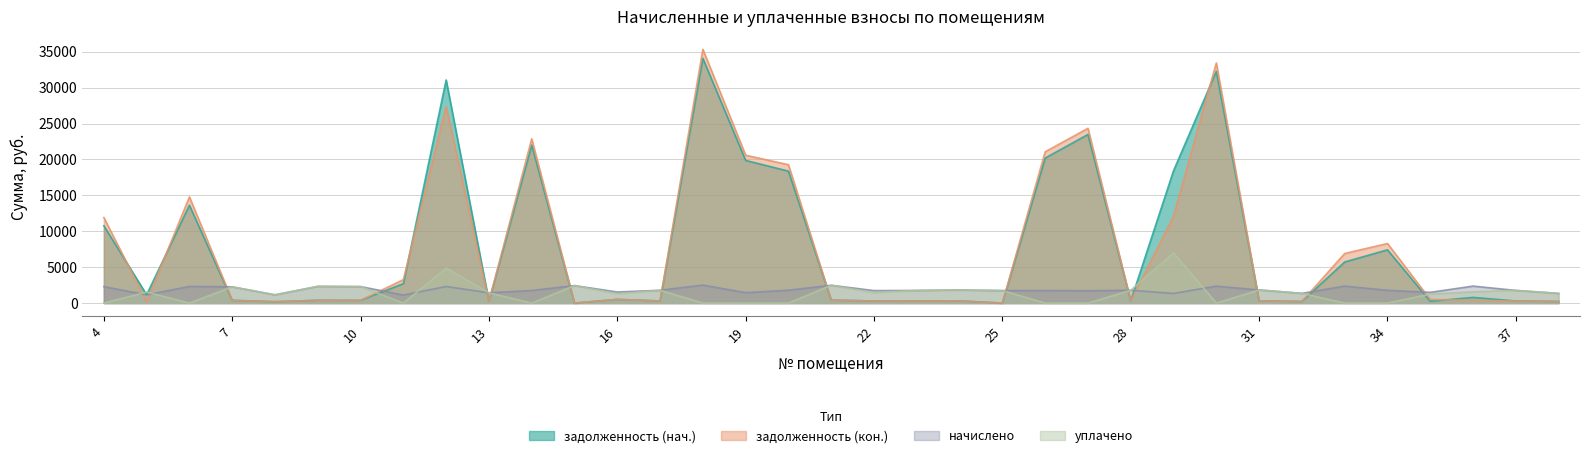

Rank the categories by задолженность (кон.) value from highest to lowest.

18, 30, 12, 27, 14, 26, 19, 20, 6, 29, 4, 34, 33, 11, 16, 35, 21, 36, 9, 10, 7, 31, 24, 17, 28, 23, 37, 22, 13, 32, 38, 5, 8, 25, 15